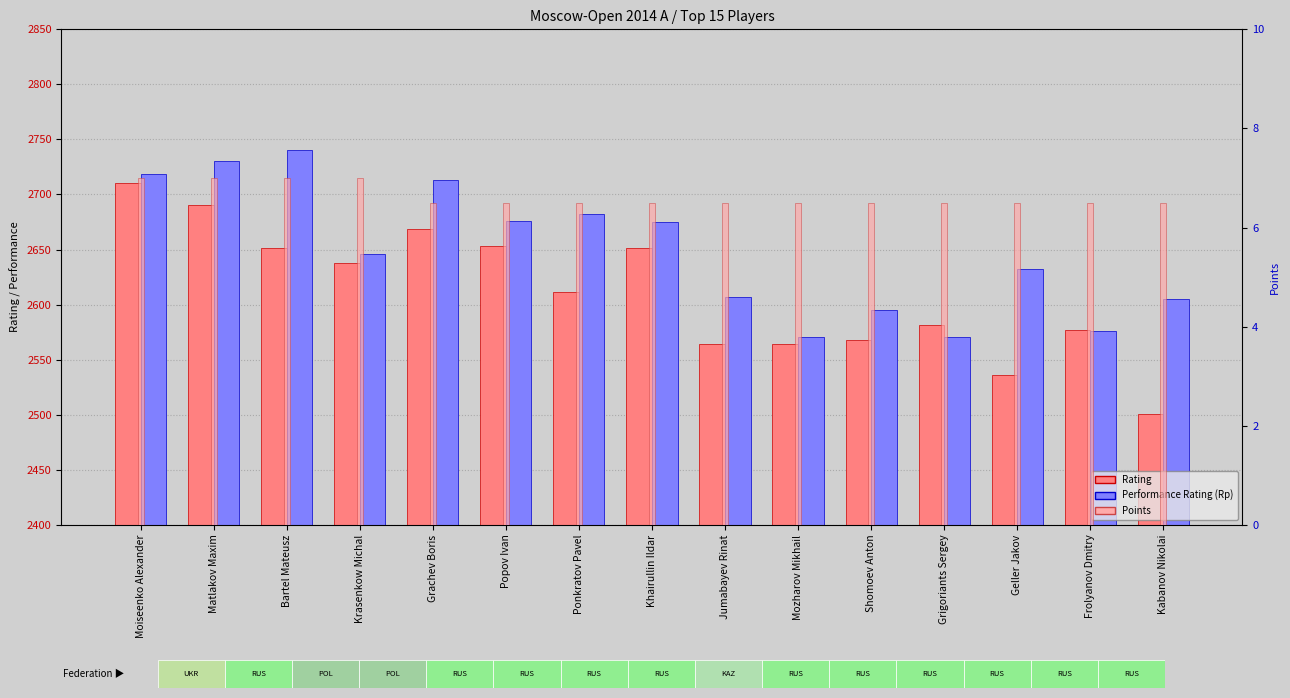

What is the label of the 15th bar from the left?

Kabanov Nikolai